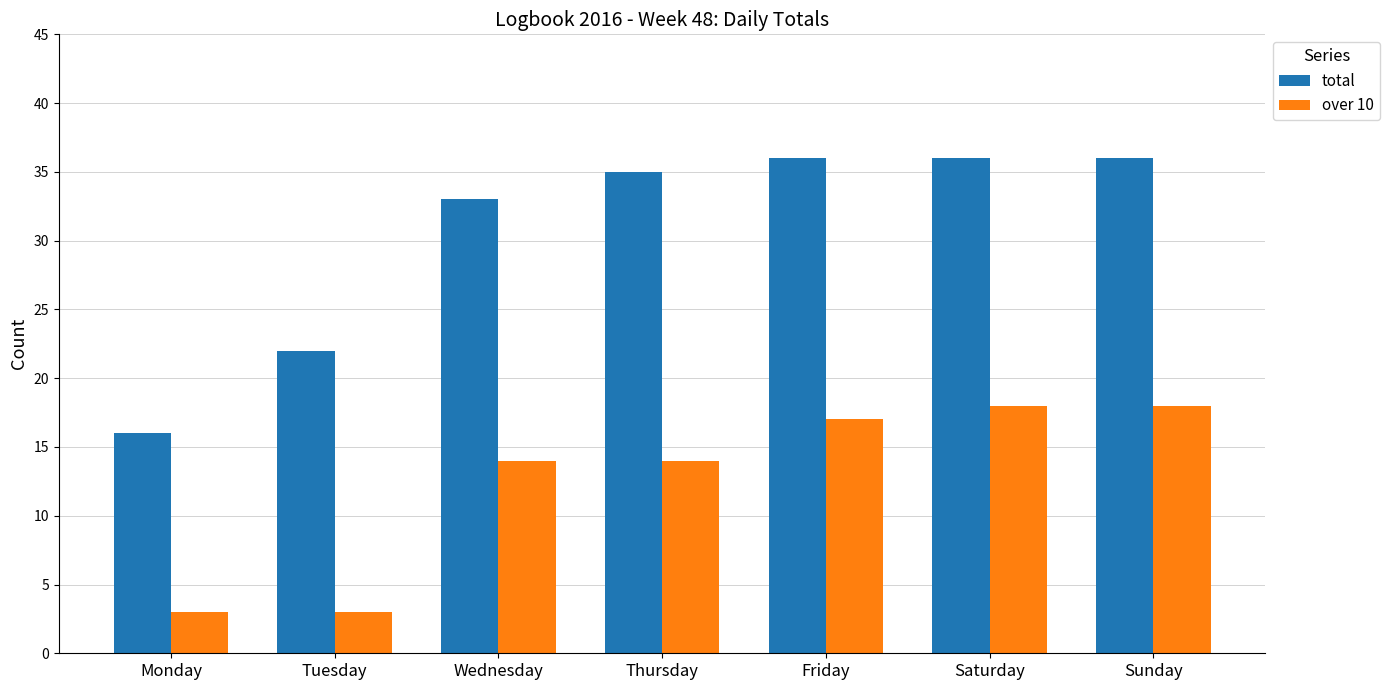

What are all the series names shown in the legend?

total, over 10